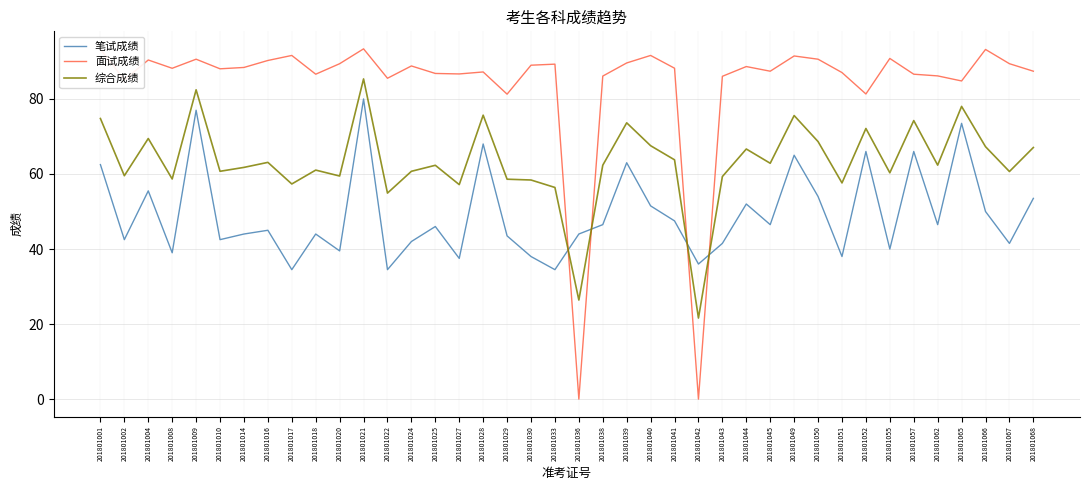

Rank the series by their average value, from lowest to highest.

笔试成绩, 综合成绩, 面试成绩